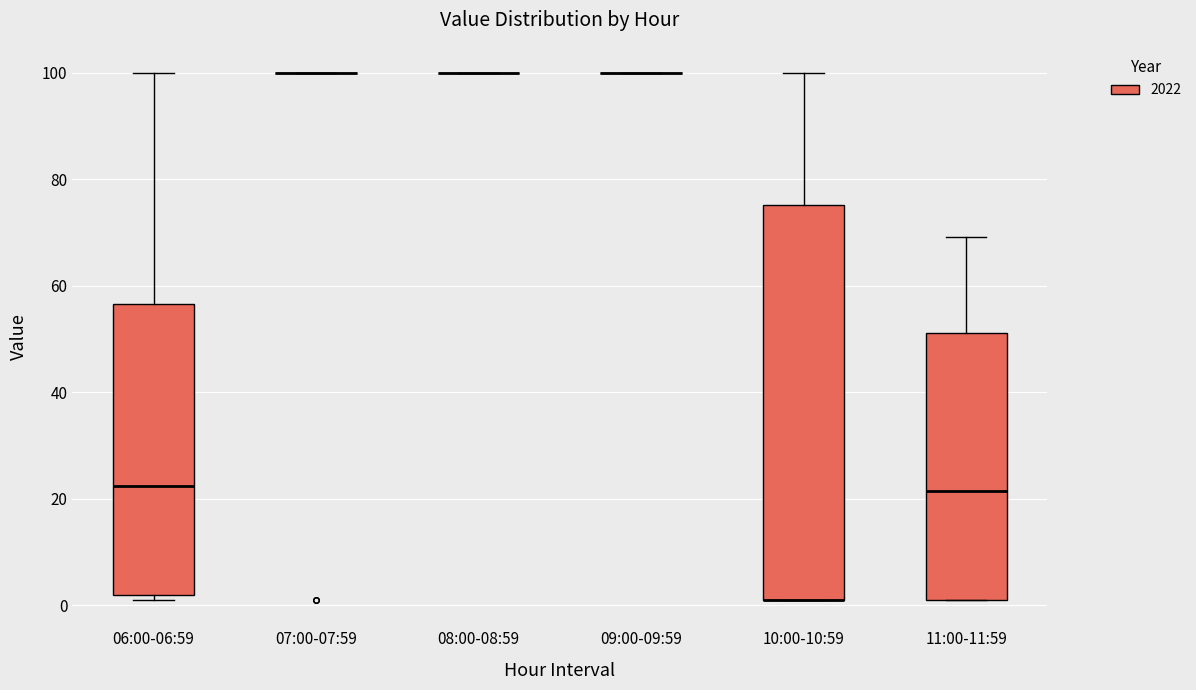

Reading left to right, transcribe this box plot: for each box, give where its median line is, the range the box spans, and where its two whiskers end, as read against the y-axis. The values are not printed on the chart, so give them approximately, as read against the axis.

06:00-06:59: median 22, box 2 to 56, whiskers 2 (just below the box's lower edge) to 100
07:00-07:59: box collapsed to a line at 100, whiskers 100 to 100
08:00-08:59: box collapsed to a line at 100, whiskers 100 to 100
09:00-09:59: box collapsed to a line at 100, whiskers 100 to 100
10:00-10:59: median 2 (drawn on the box's lower edge), box 2 to 76, whiskers 2 to 100
11:00-11:59: median 22, box 2 to 52, whiskers 2 to 70